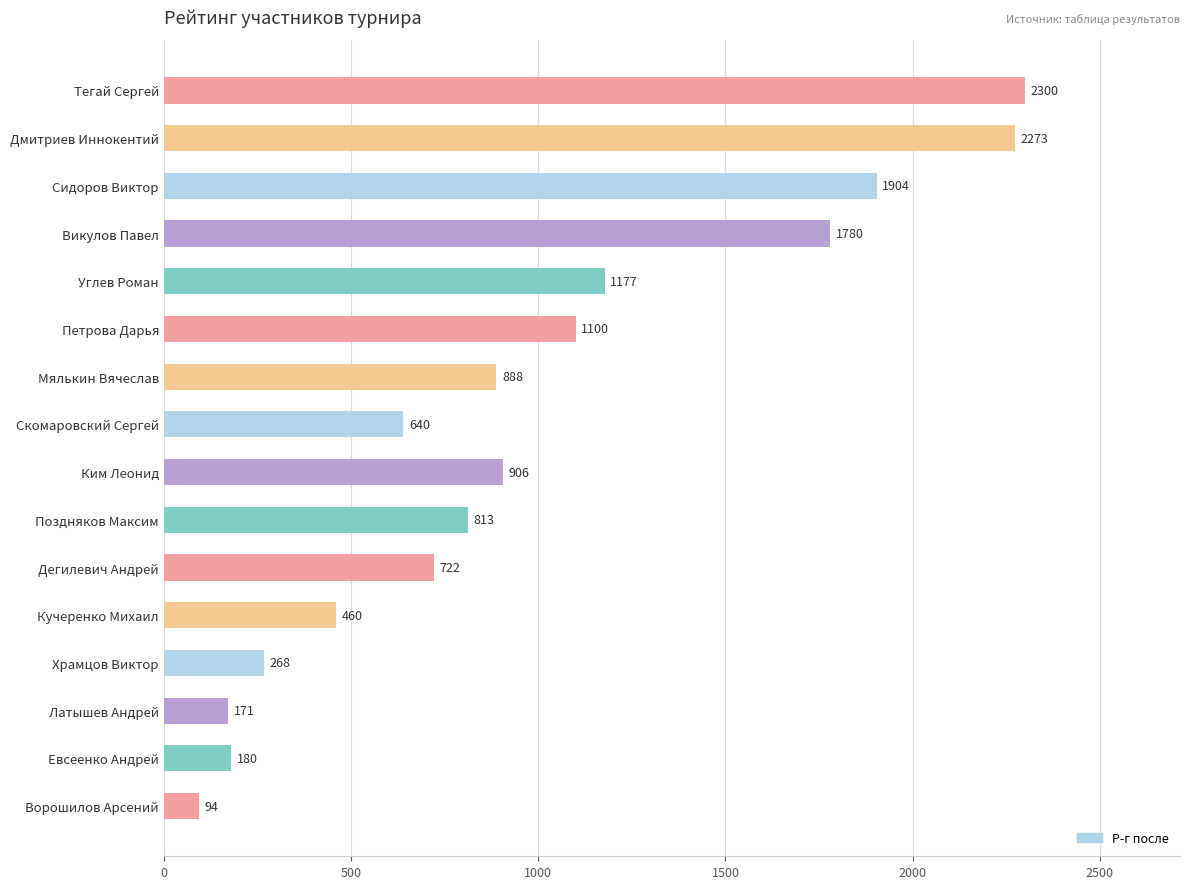

Rank the categories by value from highest to lowest.

Тегай Сергей, Дмитриев Иннокентий, Сидоров Виктор, Викулов Павел, Углев Роман, Петрова Дарья, Ким Леонид, Мялькин Вячеслав, Поздняков Максим, Дегилевич Андрей, Скомаровский Сергей, Кучеренко Михаил, Храмцов Виктор, Евсеенко Андрей, Латышев Андрей, Ворошилов Арсений